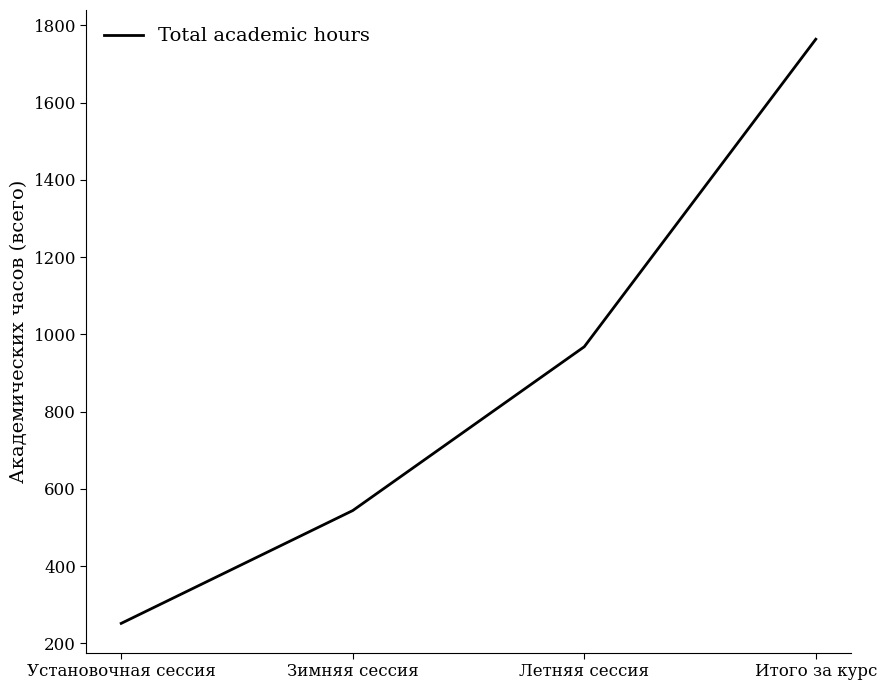

What position from the right is Летняя сессия?

2